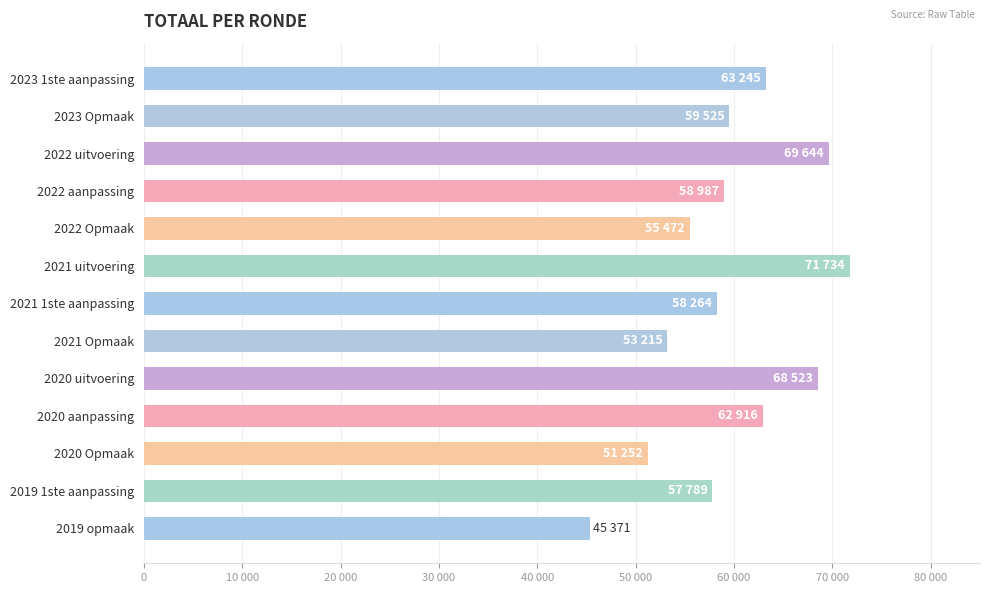

What is the greatest value displayed?

71734